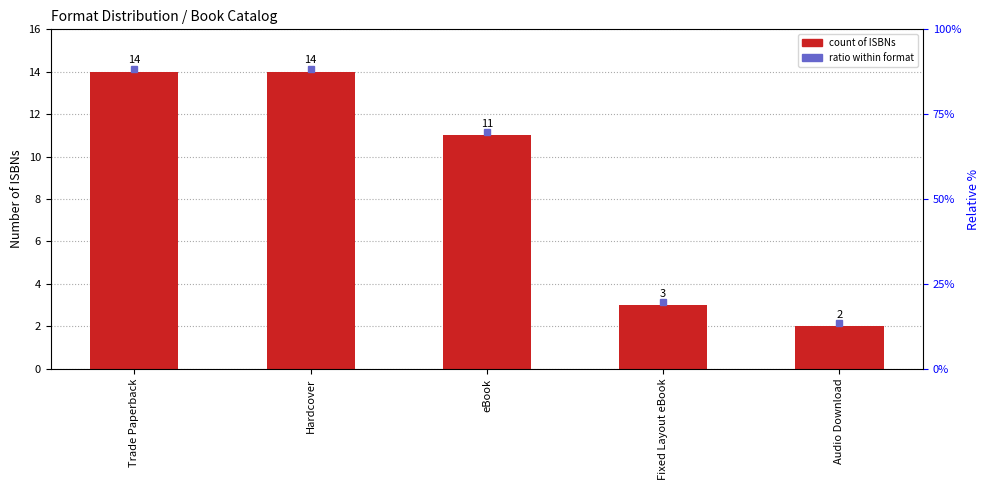

Are the bars grouped side by side (vs. stacked)?

No